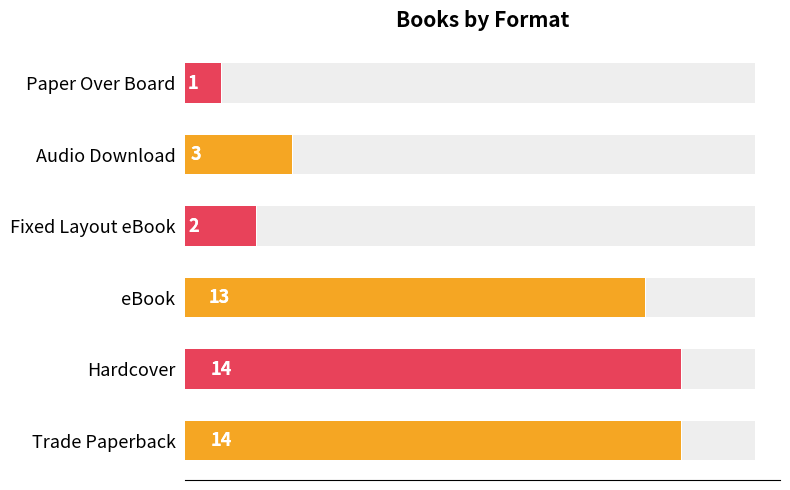

What is the greatest value displayed?

14